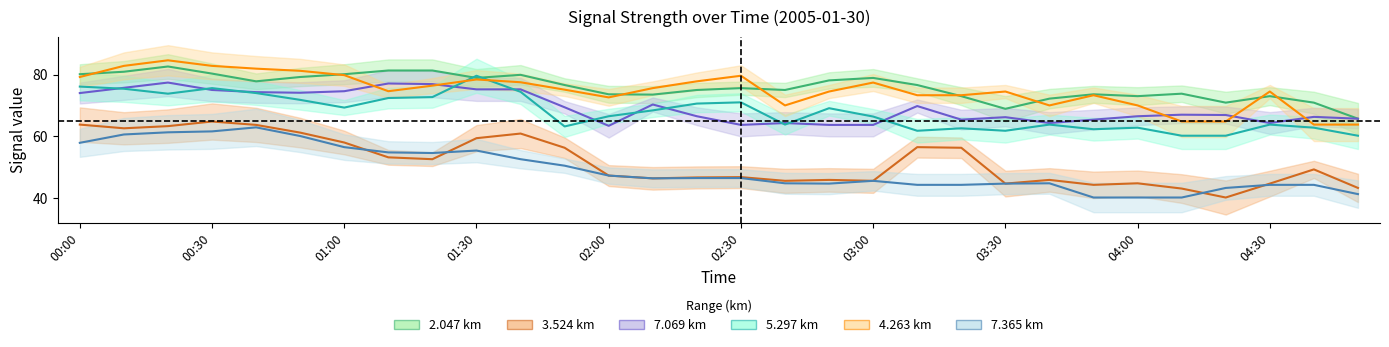

True or false:   7.365 and   5.297 intersect in this chart.

False